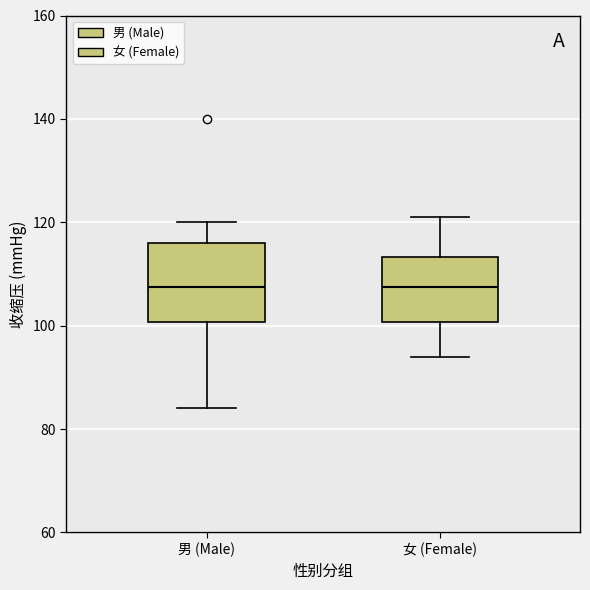

Comparing the boxes themselves (not the whiskers), which one is the tallest?

男 (Male)